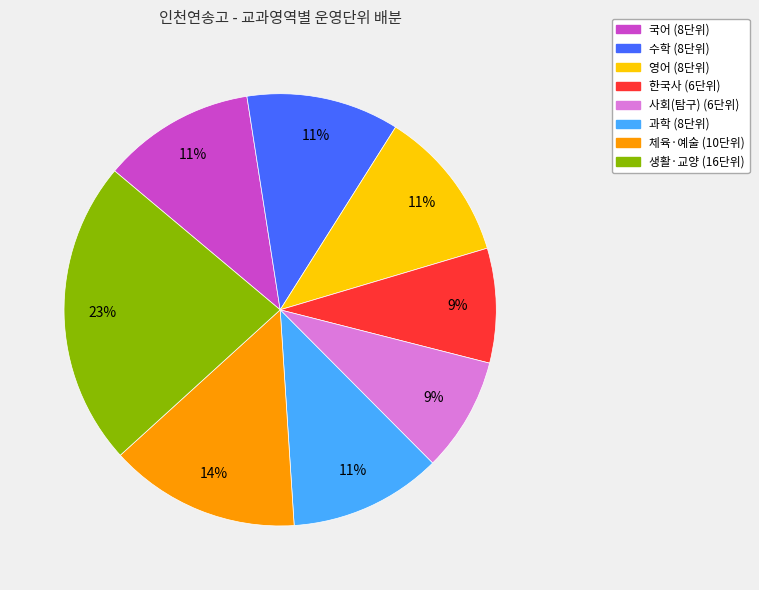

True or false: 사회 accounts for 1% of the total.

False